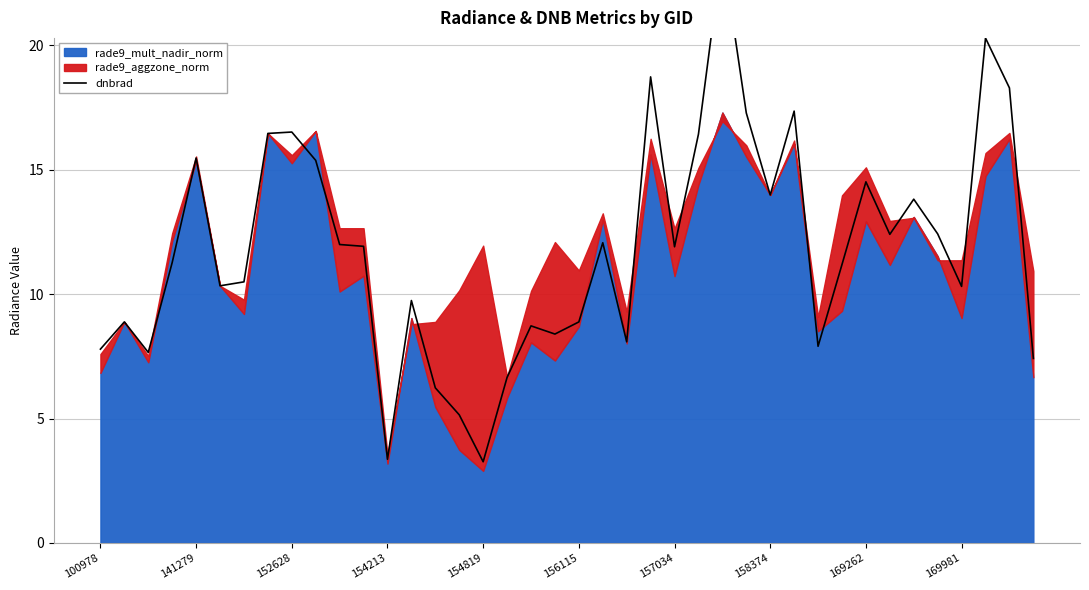

How many data points are above 11?

22